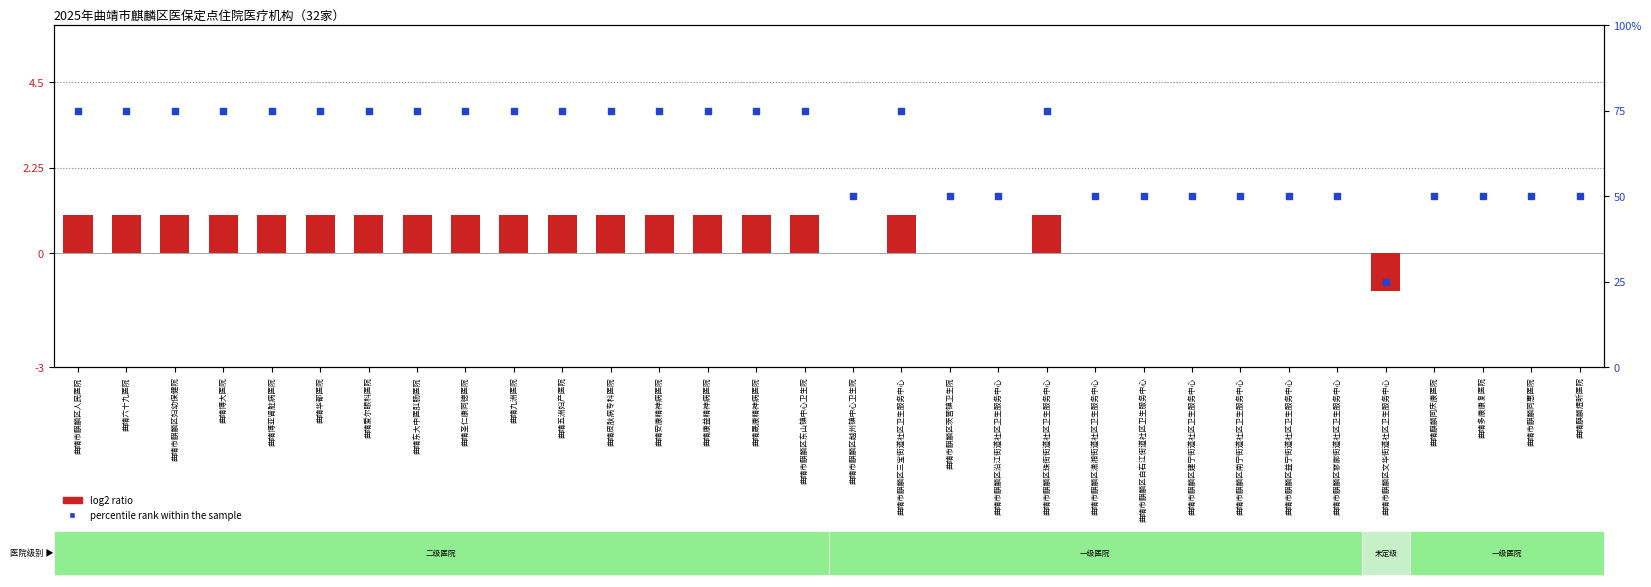

What is the total value across all series at 曲靖康益精神病医院?

76